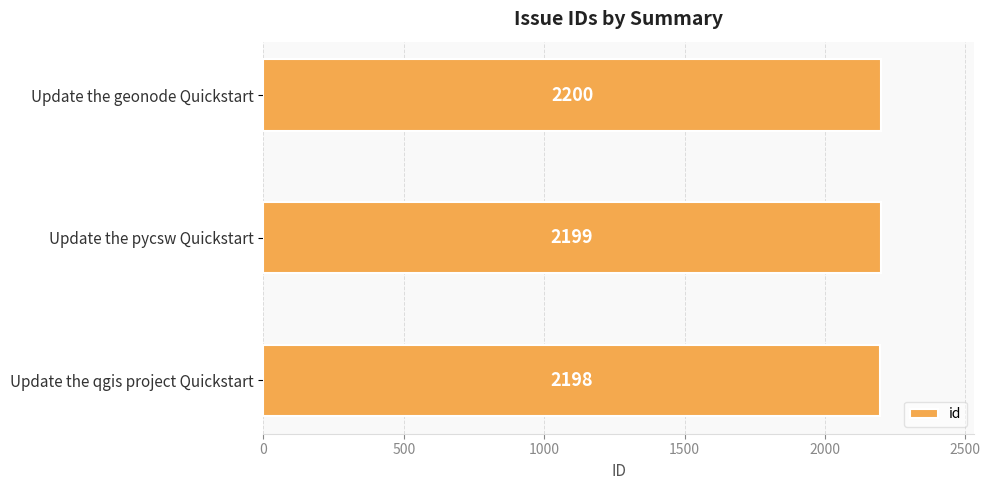

What is the greatest value displayed?

2200